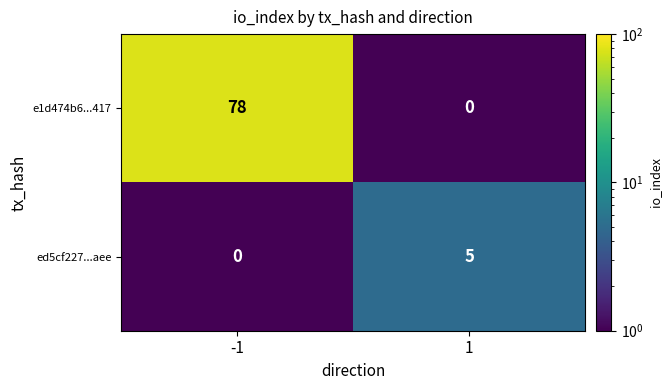

At how many categories does at least one series exceed 37?

1